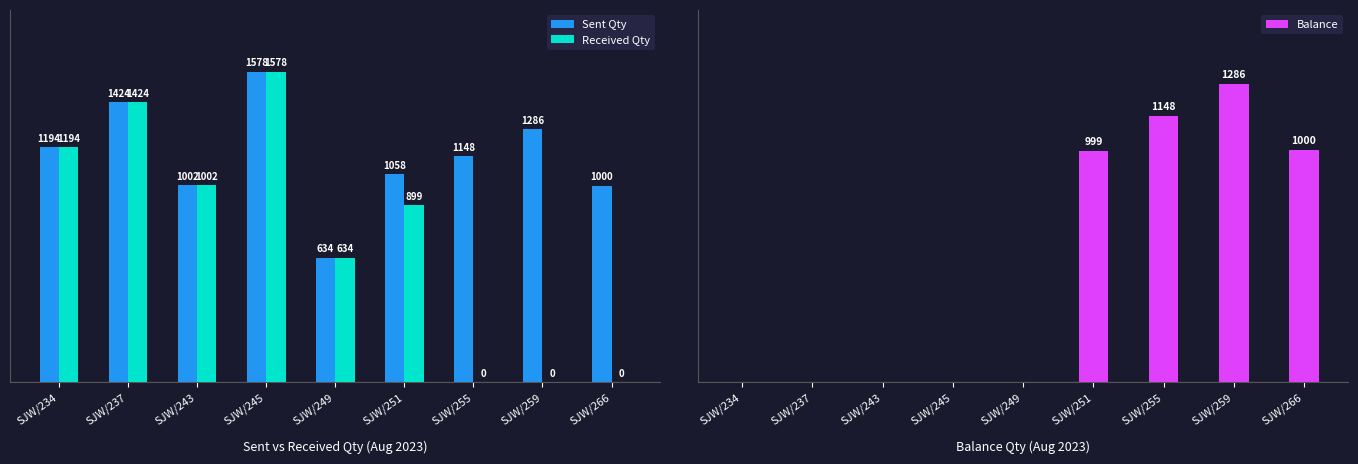

At which label does Sent Qty first exceed 1148?

SJW/234